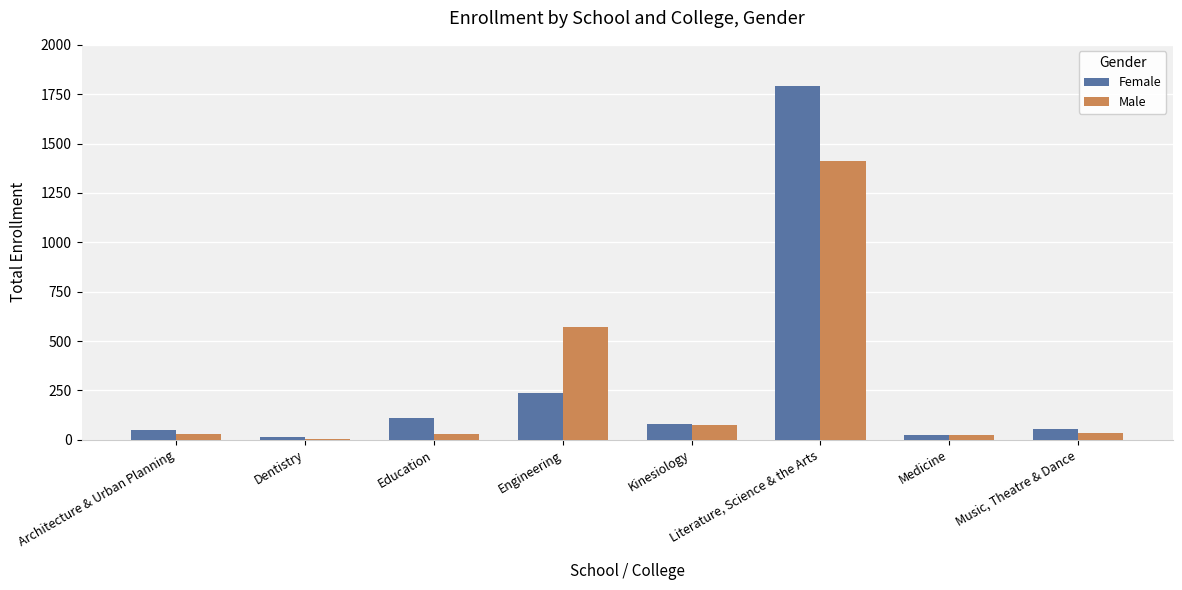

Is the value of Female at Engineering greater than the value of Male at Medicine?

Yes